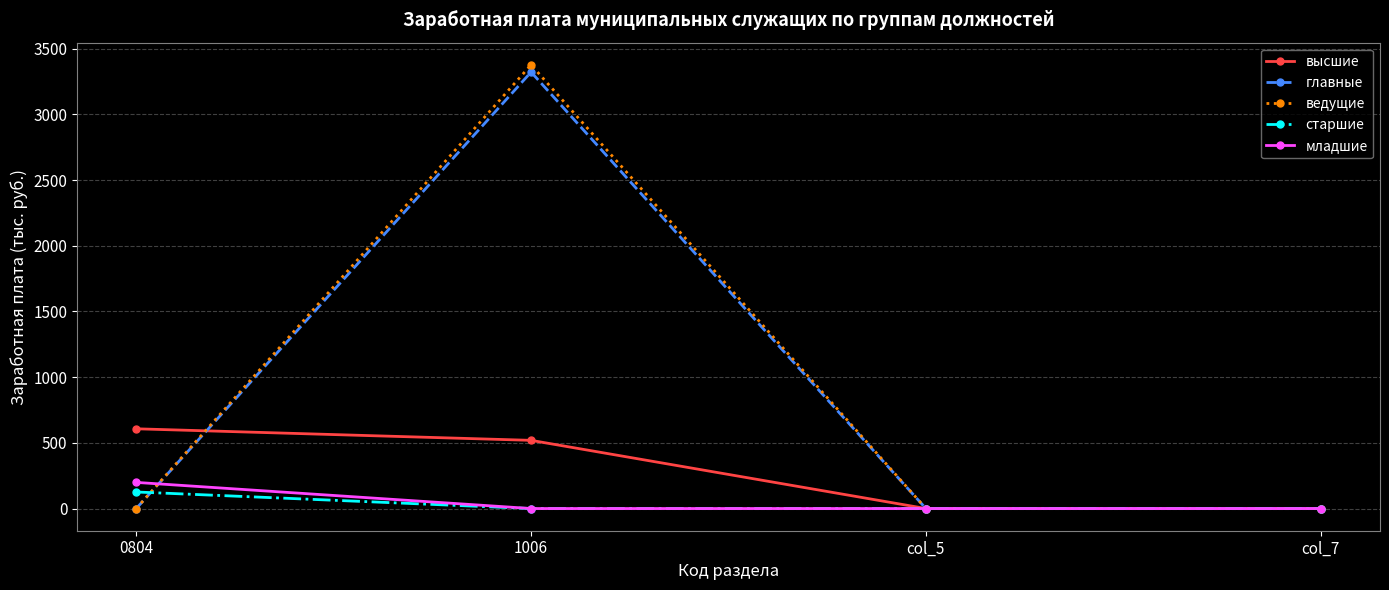

What are all the series names shown in the legend?

высшие, главные, ведущие, старшие, младшие